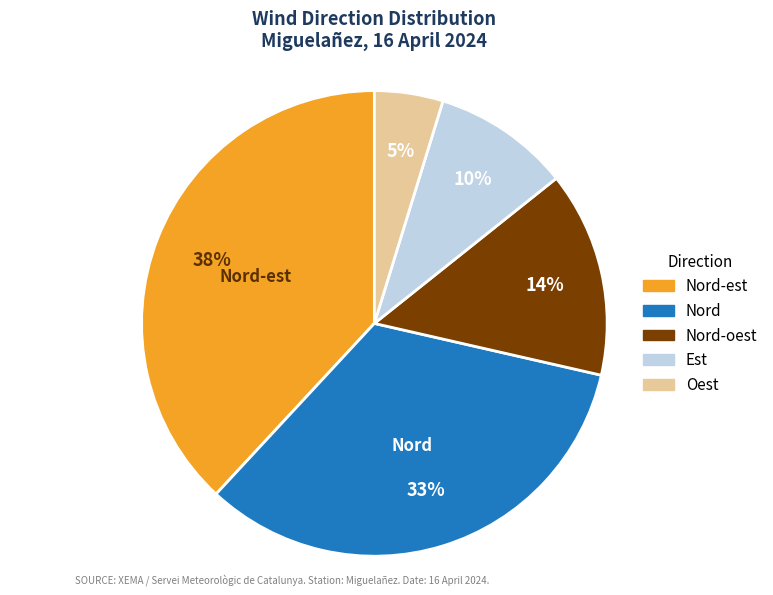

Do Nord-est and Nord together represent more than half of the pie?

Yes